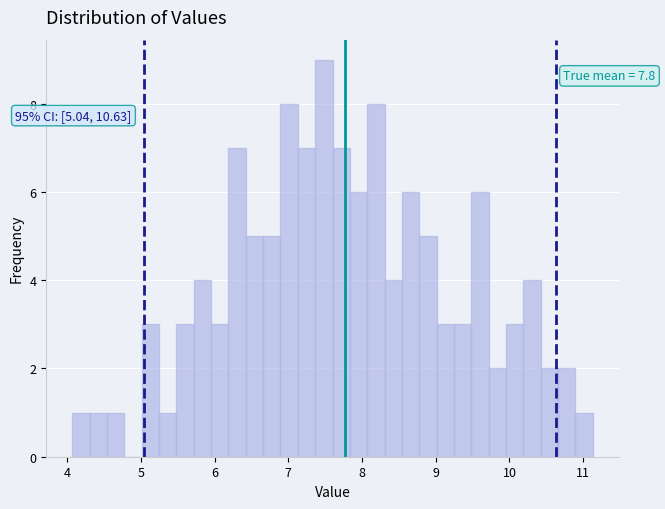

Read against the x-axis, roughly where is the centre of the tallest bar?

7.5